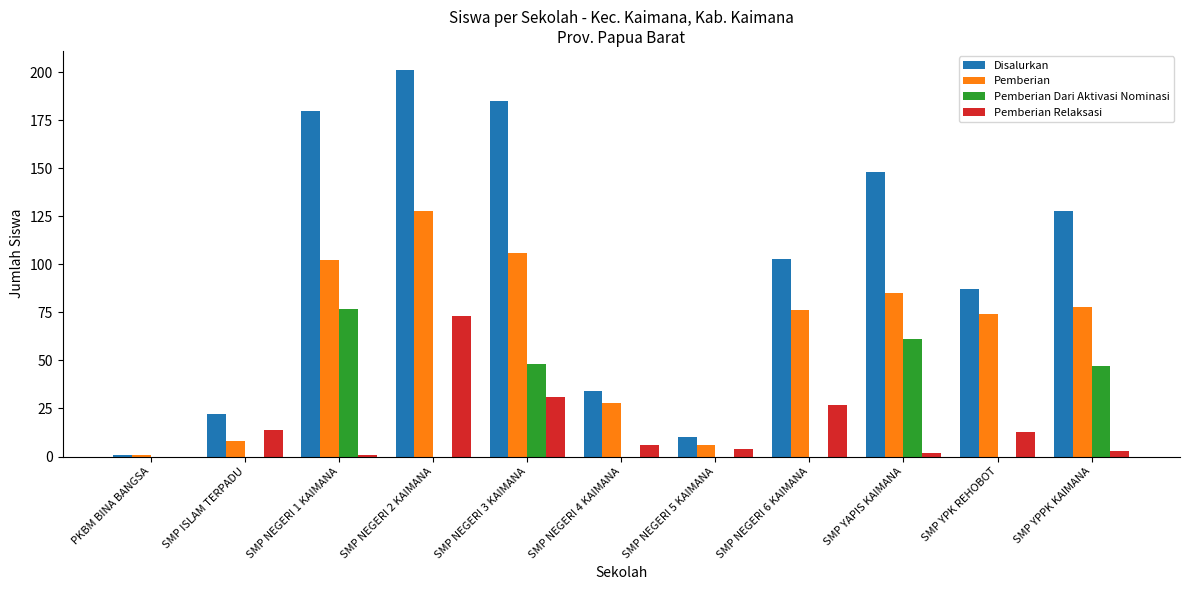

What is the maximum value shown in the chart?

201